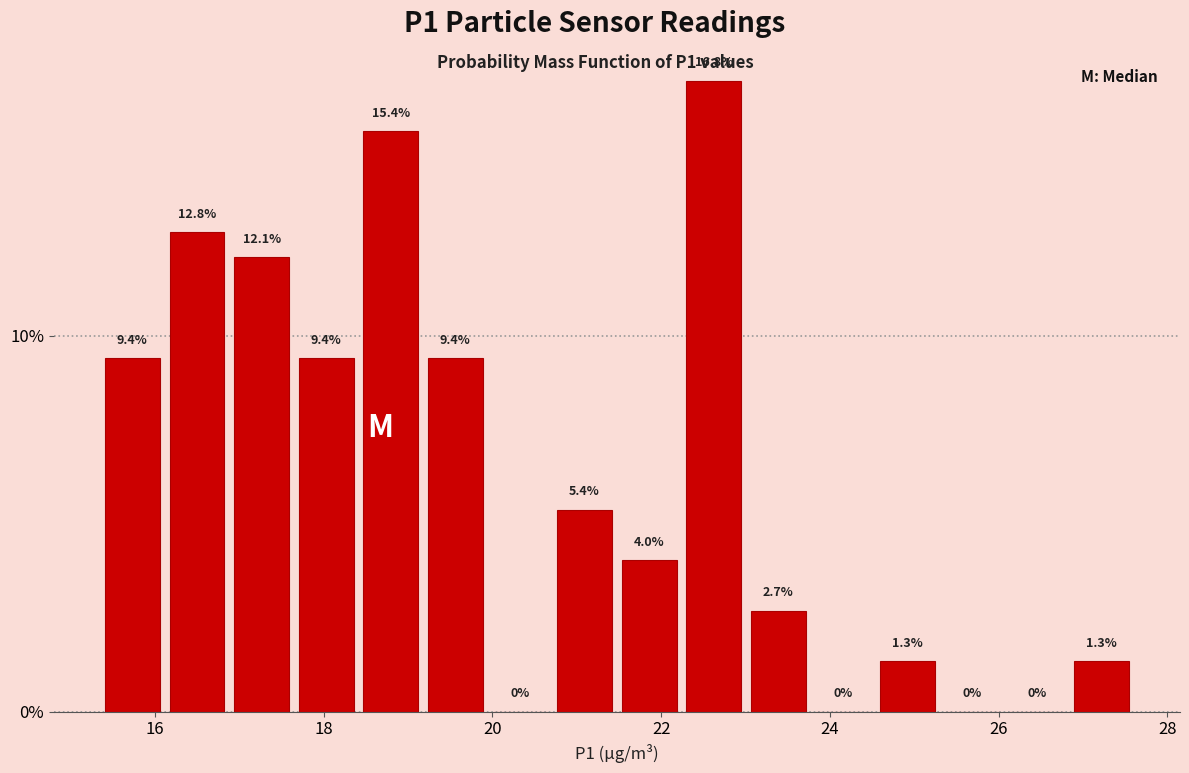

Around what value on the x-axis is the tallest bar? Give the approximate position of its centre, as read against the axis.

22.6